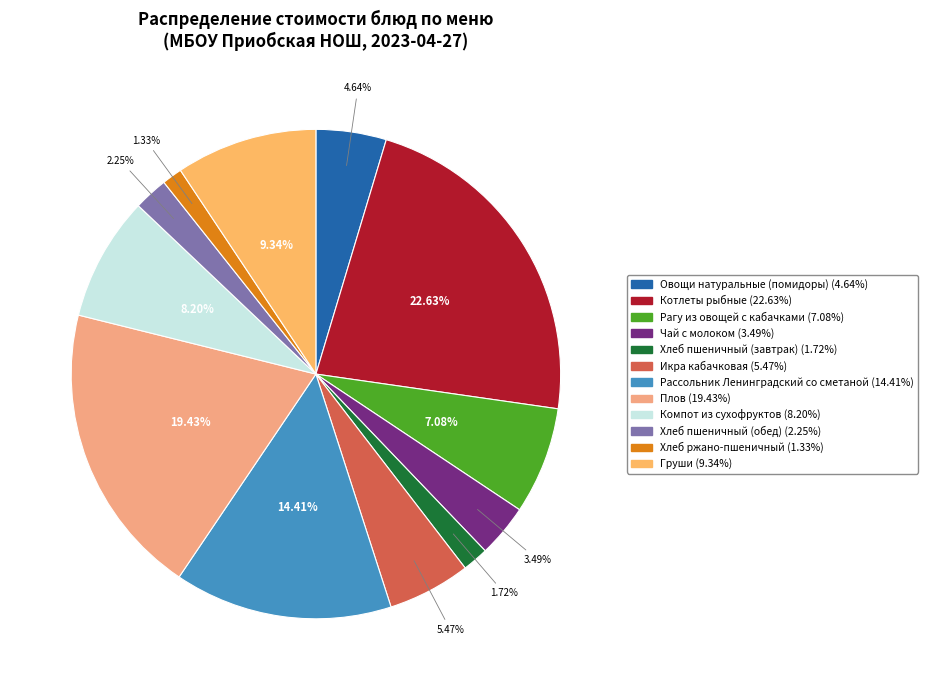

To the nearest percent, what portion does Плов represent?

19%